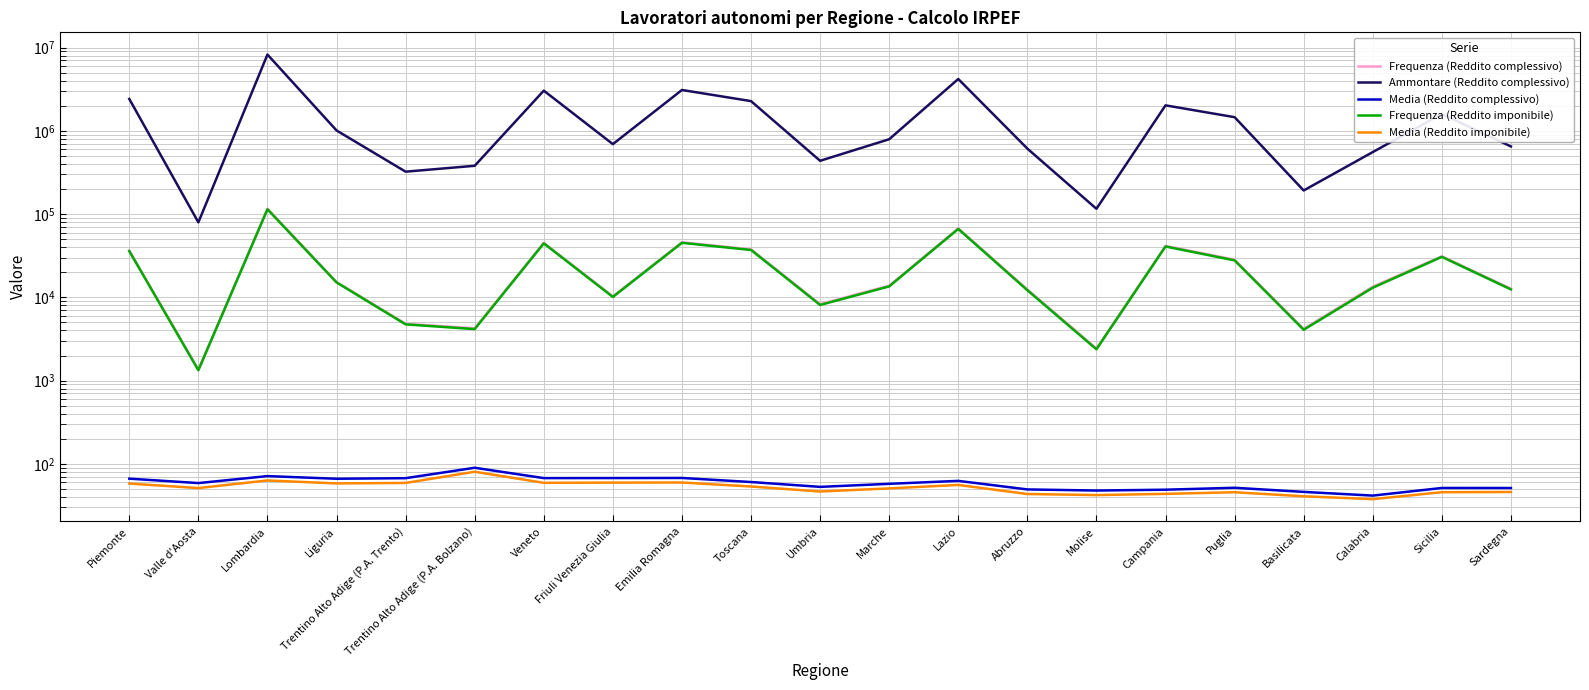

In Frequenza (Reddito complessivo), how many points are lower than both neighbors (excluding endpoints)?

6